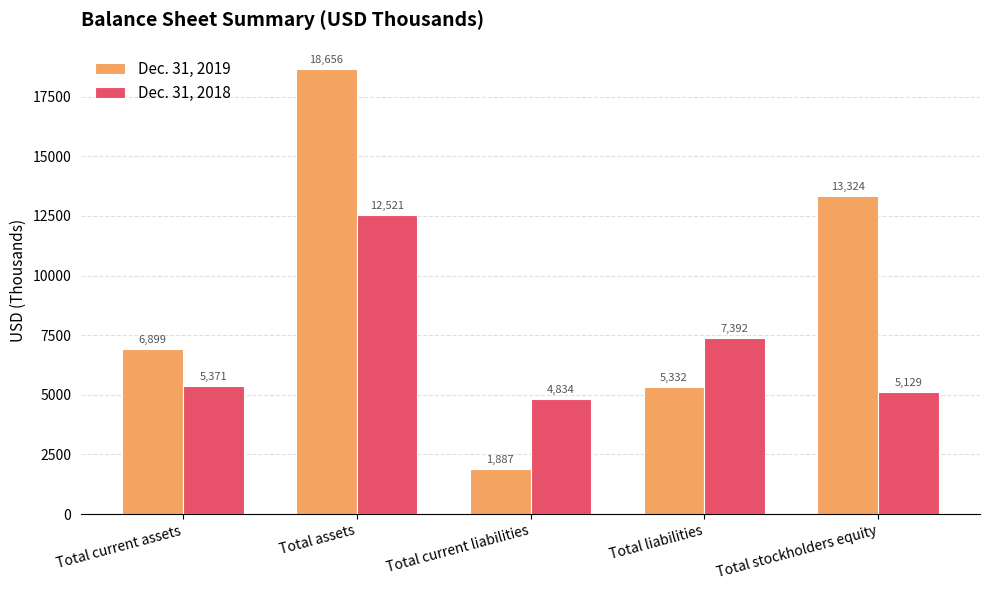

At which label does Dec. 31, 2018 reach its peak?

Total assets